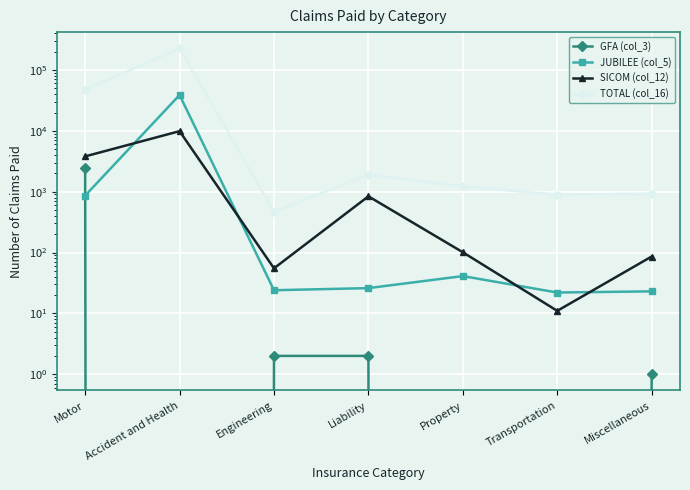

True or false: TOTAL (col_16) has more than 0 interior local peaks.

True